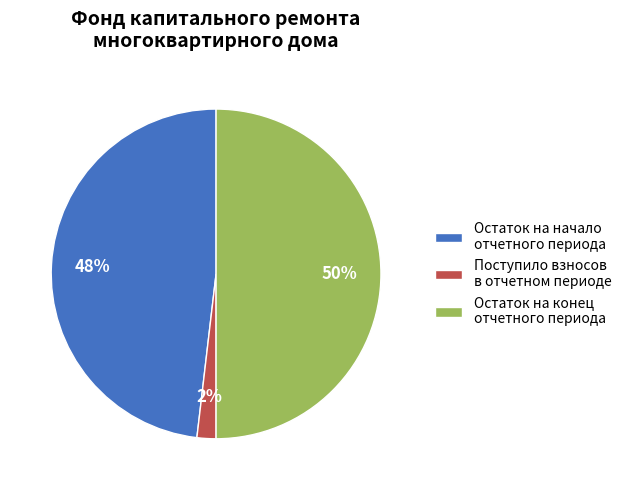

To the nearest percent, what is the average slice percentage?

33%